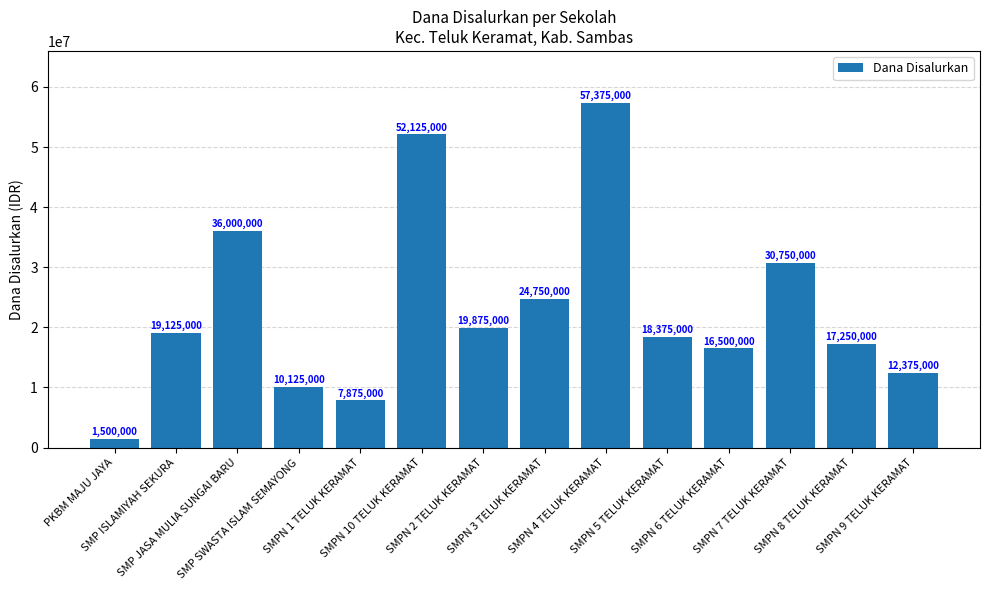

At which label is the value closest to 29437500?

SMPN 7 TELUK KERAMAT